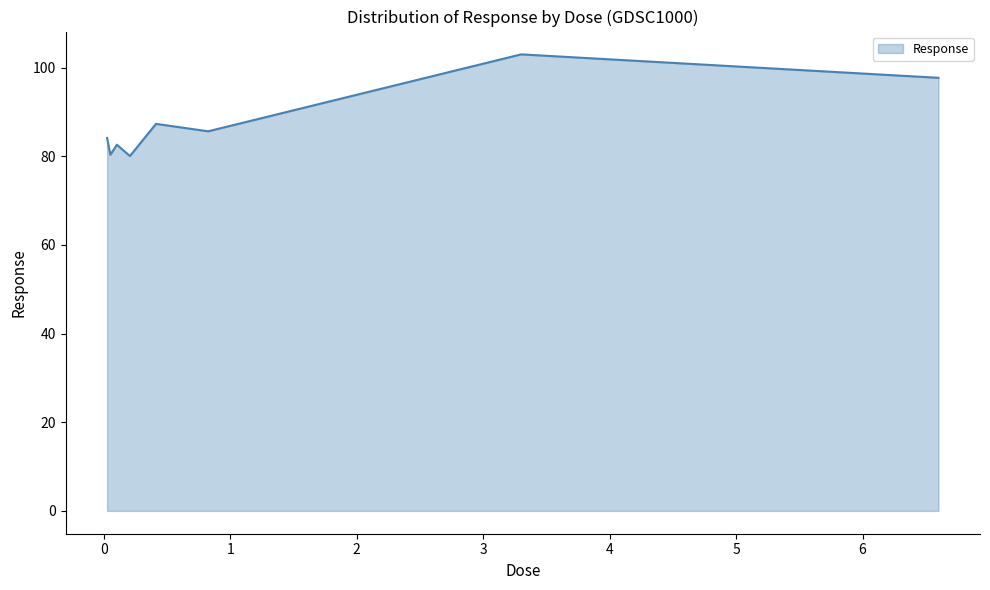

What is the smallest value displayed?

80.1